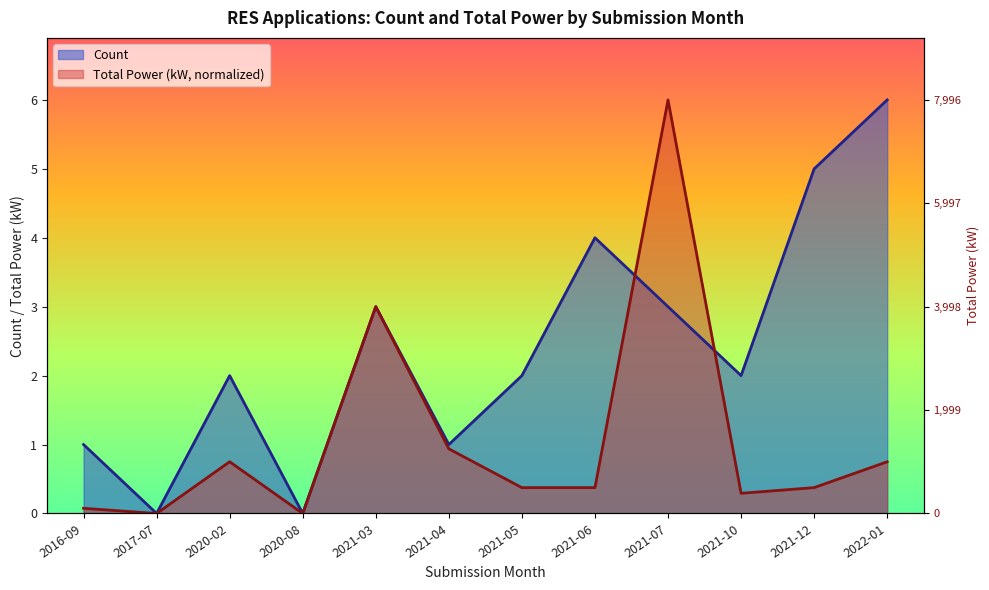

Reading right to left, transcribe all the data shown in this chart.

Count: 6.0	5.0	2.0	3.0	4.0	2.0	1.0	3.0	0.0	2.0	0.0	1.0
Total Power (kW): 0.8	0.4	0.3	6.0	0.4	0.4	0.9	3.0	0.0	0.8	0.0	0.1